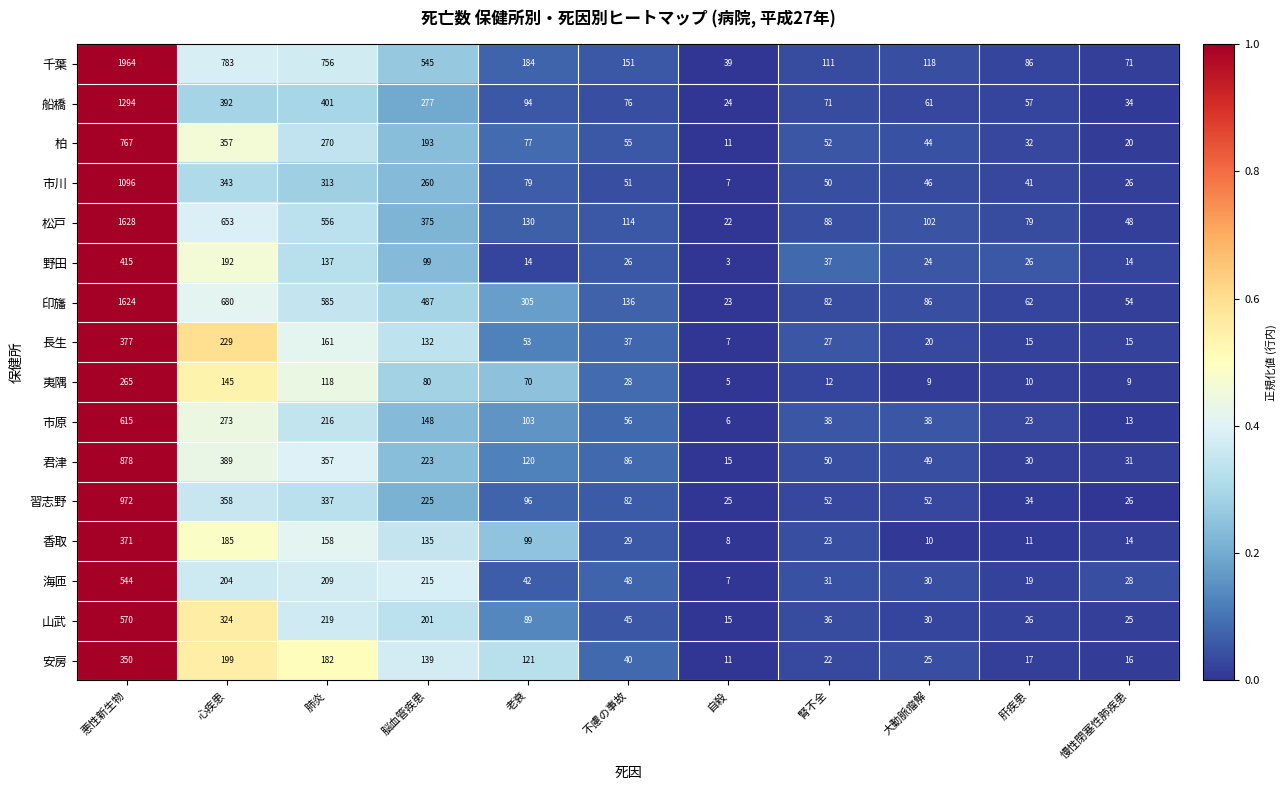

Where is 市原 nearest to the value 310?

心疾患